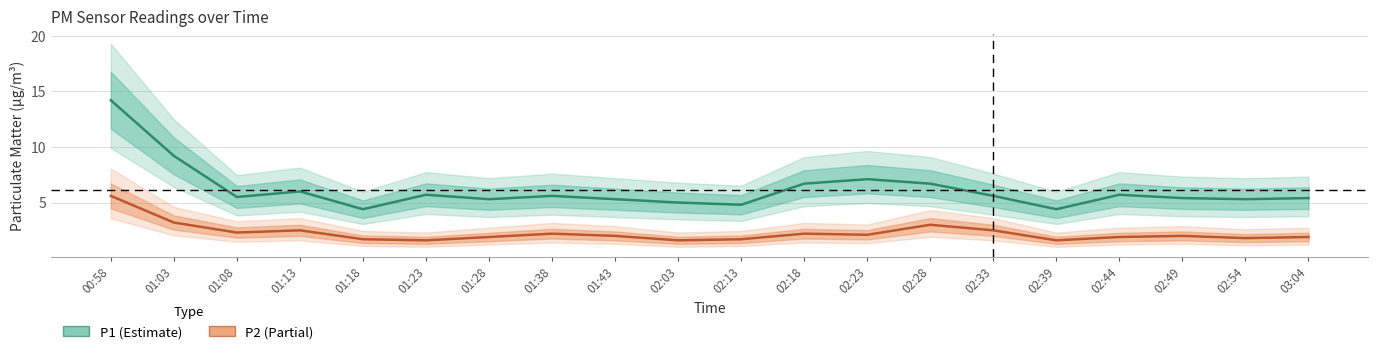

What position from the right is 01:18?

16